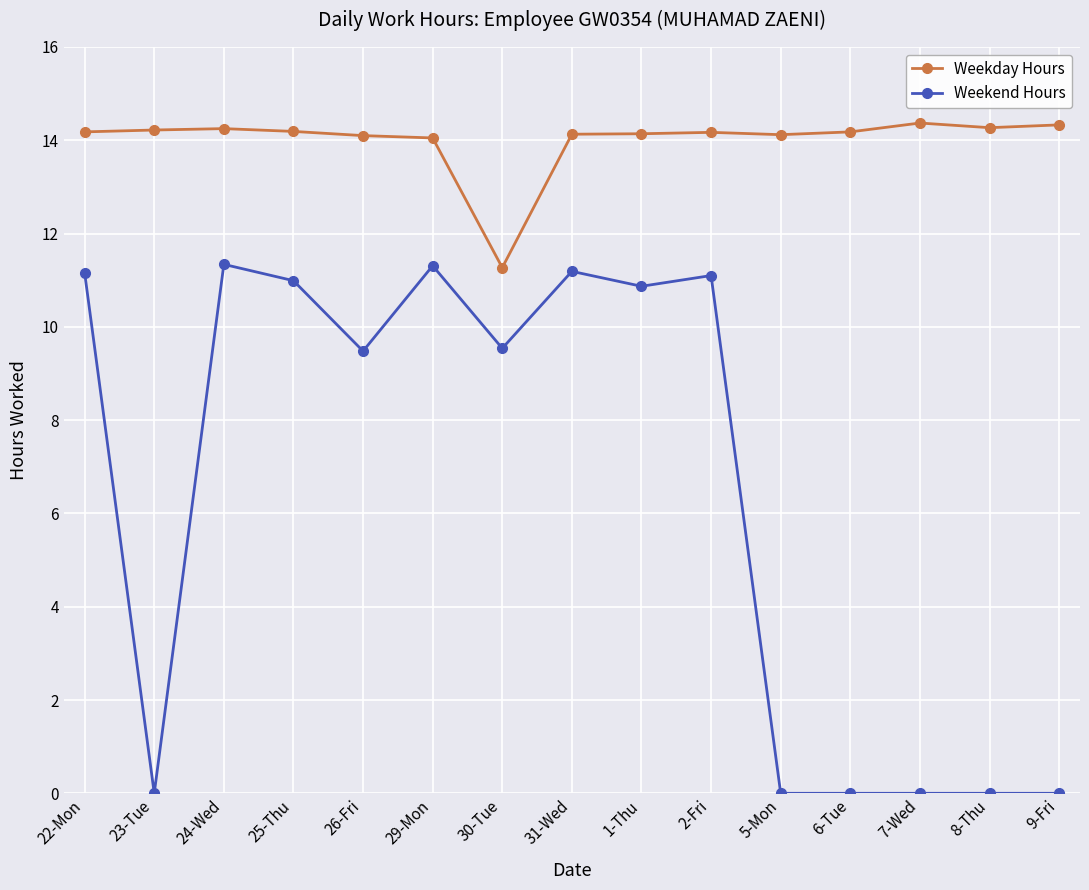

In Weekday Hours, how many points are higher than both neighbors (excluding endpoints)?

3